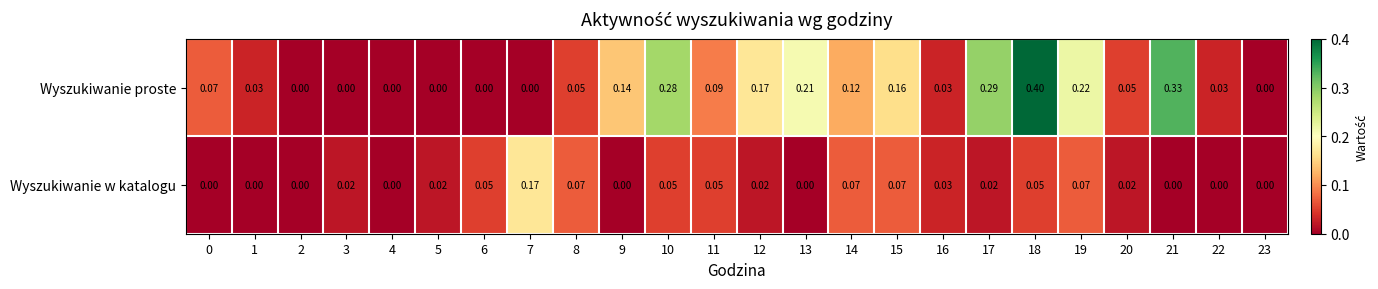

List the series in order of their peak value, lowest first.

Wyszukiwanie w katalogu, Wyszukiwanie proste